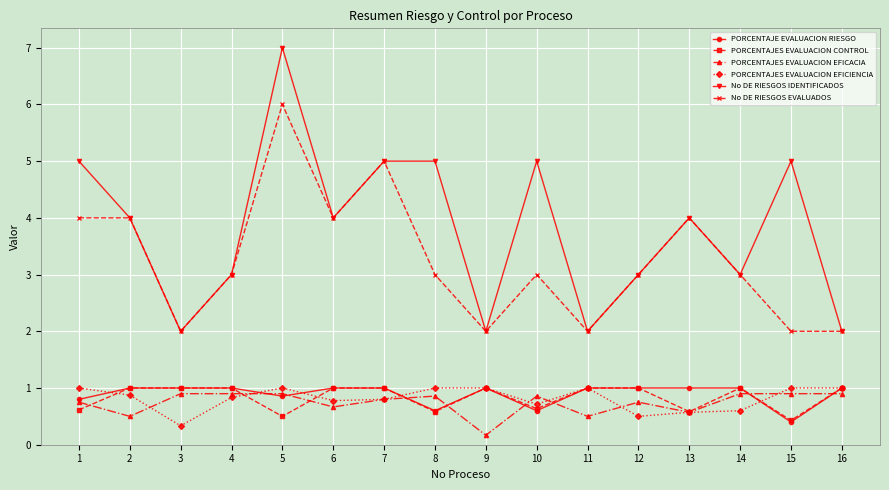

Is the value of PORCENTAJE EVALUACION RIESGO at 15 greater than the value of PORCENTAJES EVALUACION EFICACIA at 5?

No